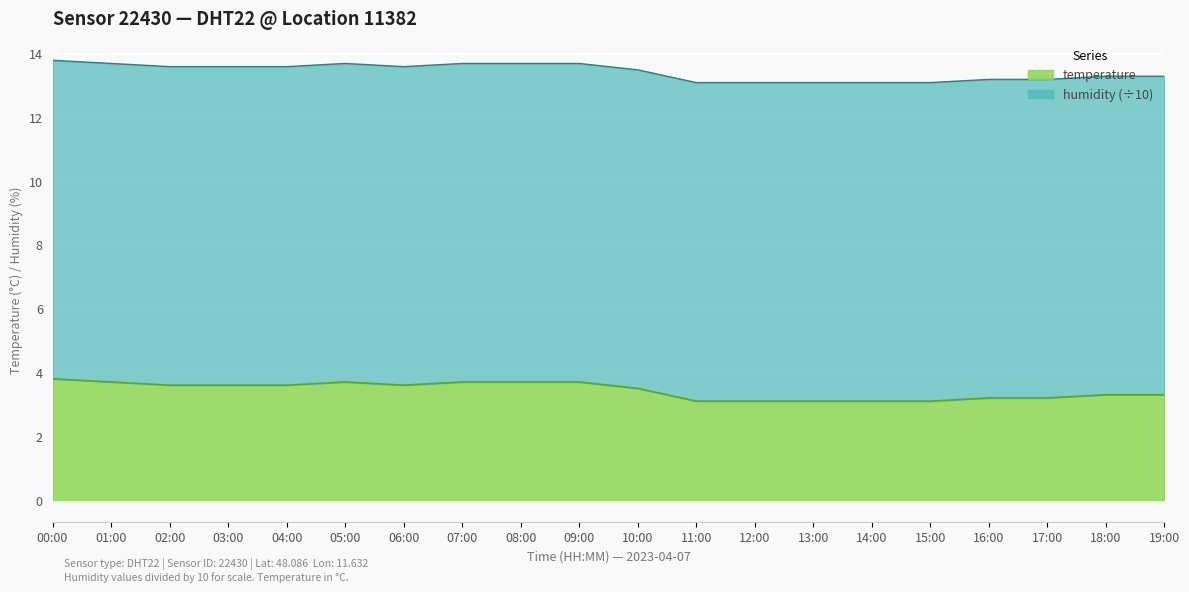

What is the label of the 13th point from the right?

07:00